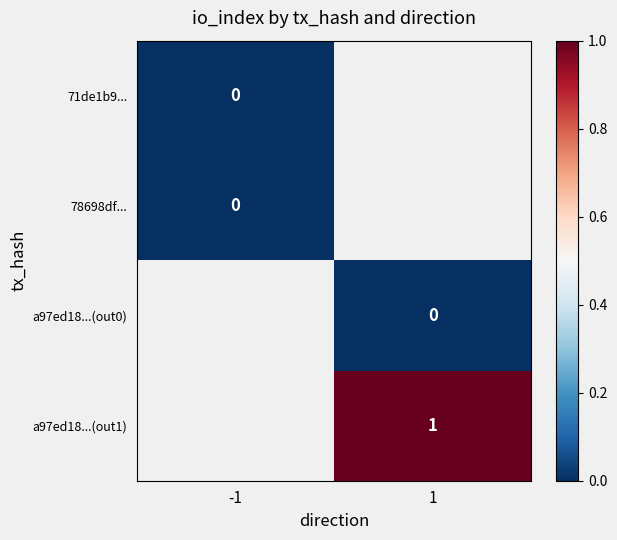

At how many categories does at least one series exceed 0?

1